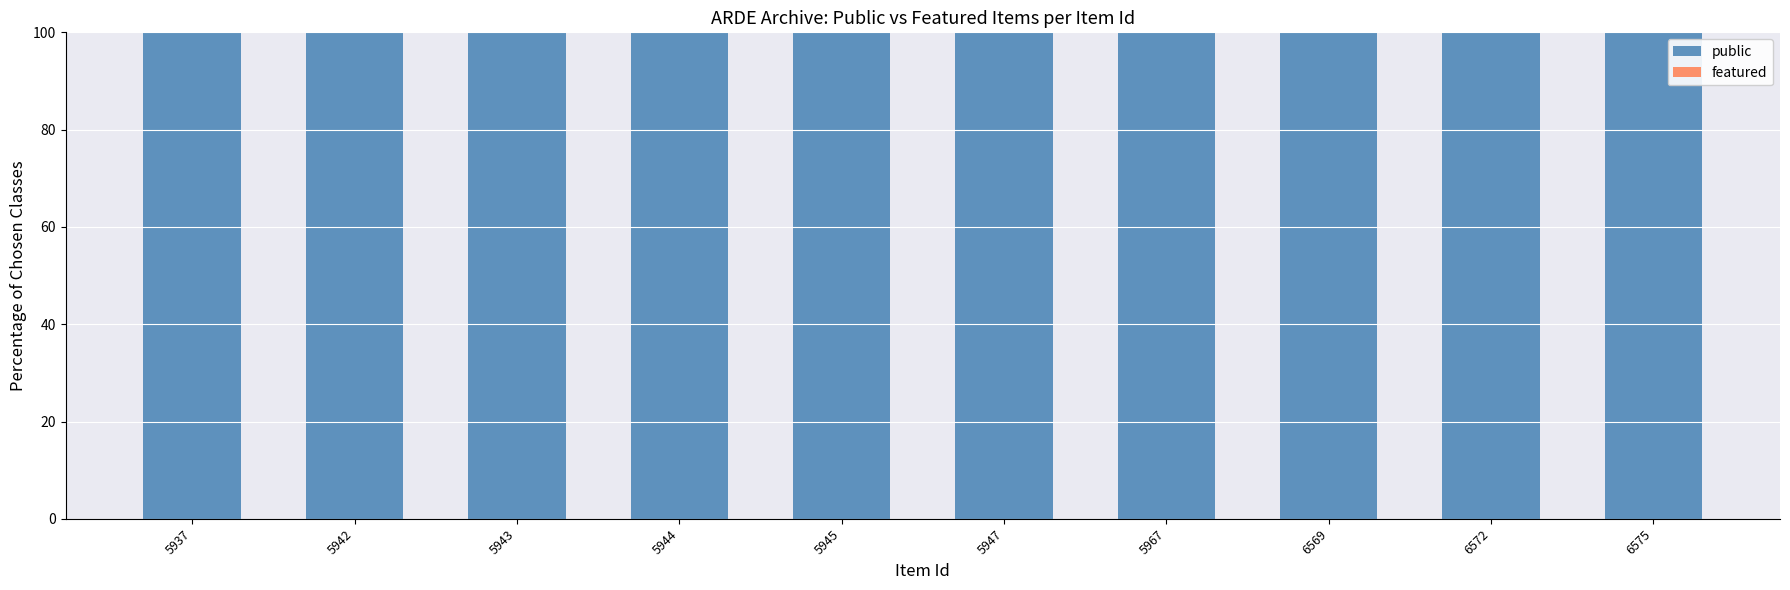

The public series shows 100 at 6575. True or false?

True